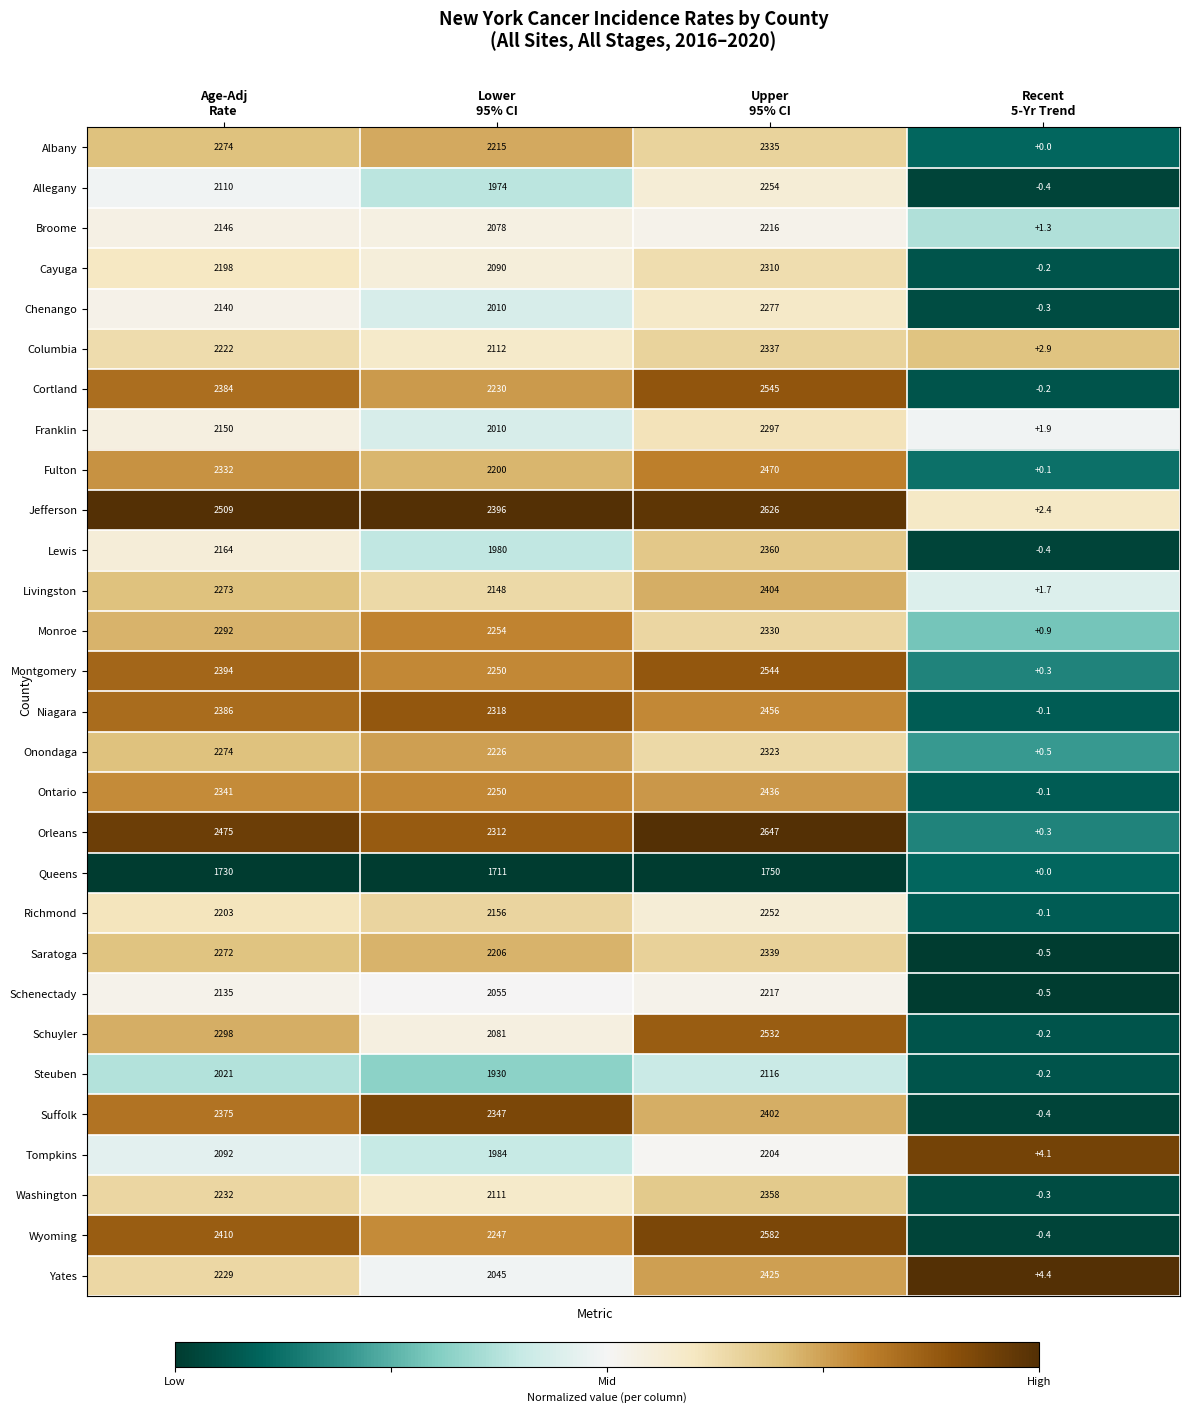

What is the difference between the second highest and minimum values in the Suffolk series?

2375.4